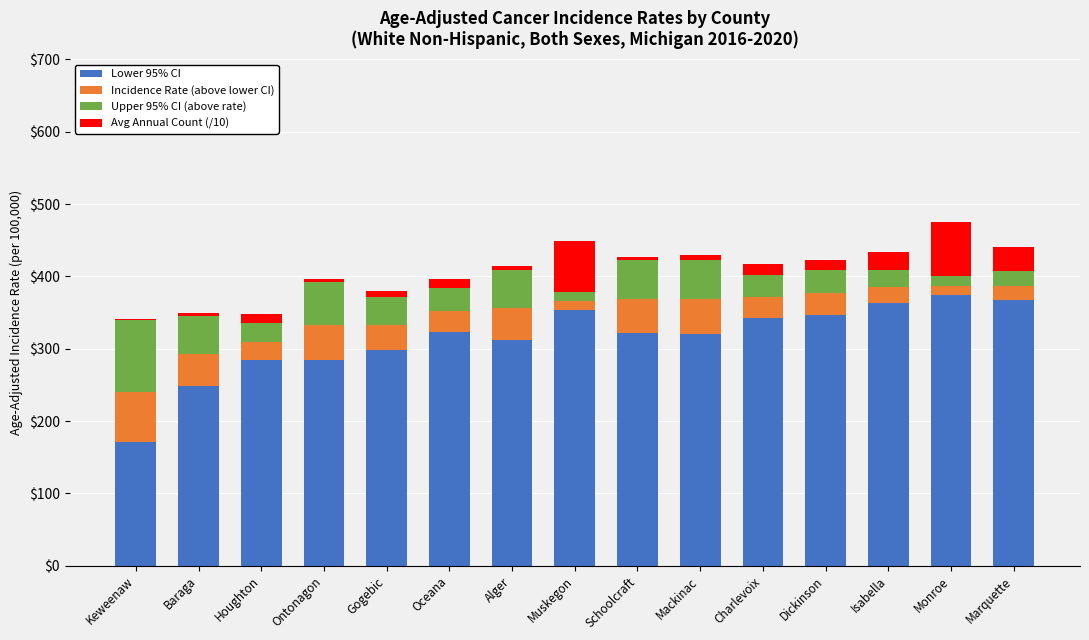

Is it true that Lower 95% CI equals 292.4 at Keweenaw?

False